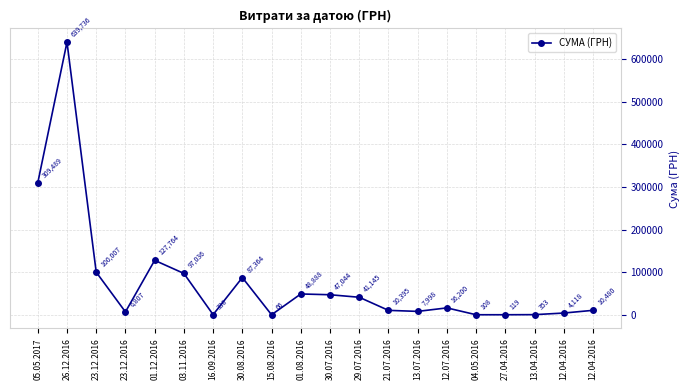

True or false: there are more than 1 points higher than both neighbors.

True